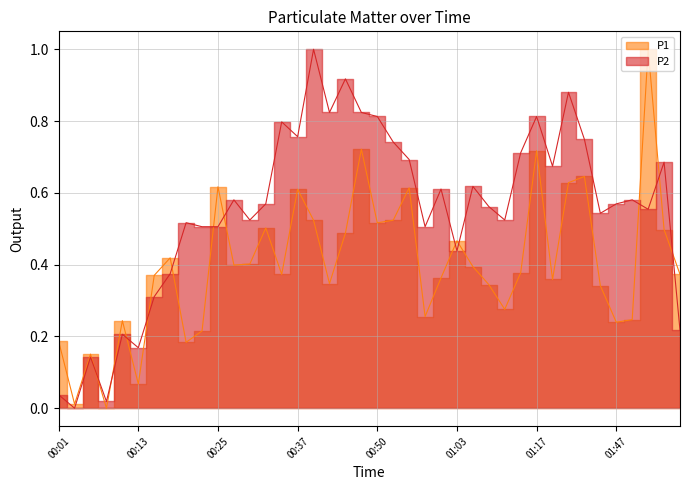

True or false: P1 has a value of 0.2 at 00:15.

False